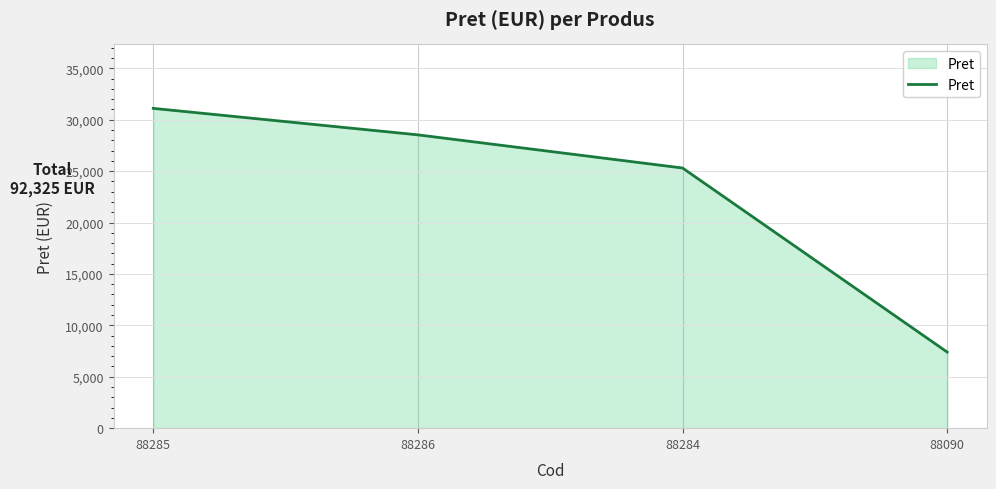

Is it true that the value at 88286 is 13055?

False